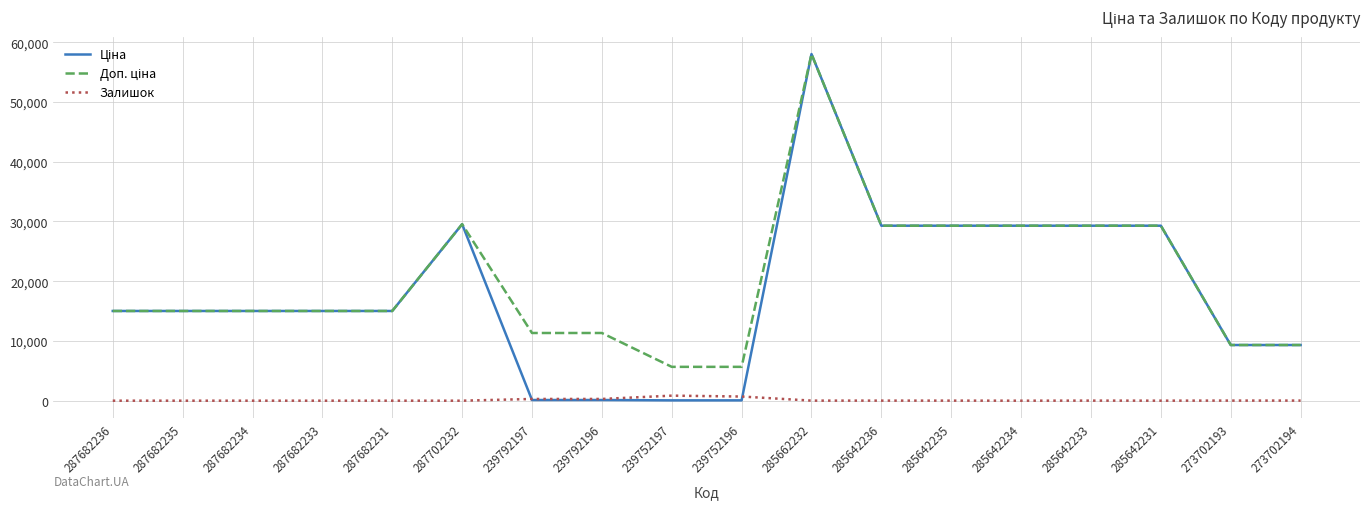

What is the greatest value displayed?

58037.0